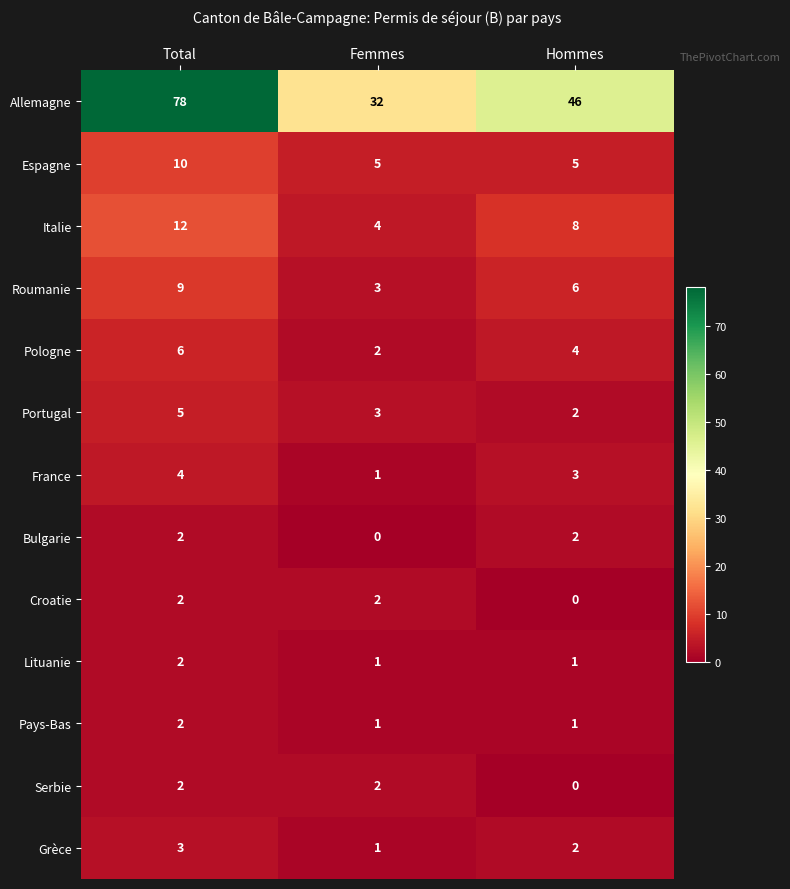

How many Portugal values are between 2 and 5?

3